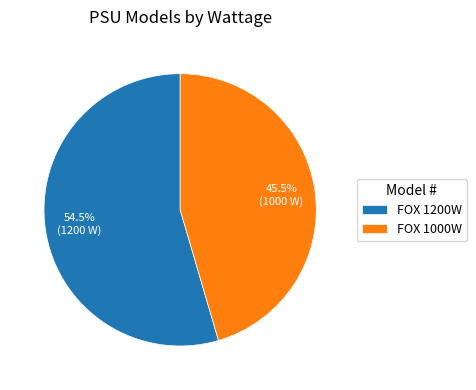

Rank the categories by value from lowest to highest.

FOX 1000W, FOX 1200W